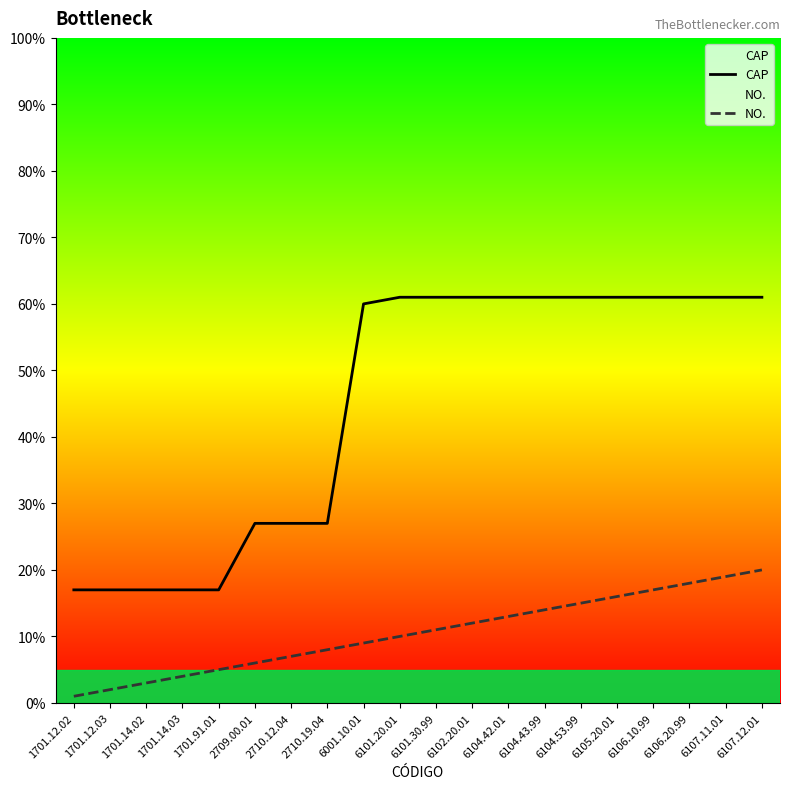

At which category does the chart reach its minimum across all series?

1701.12.02